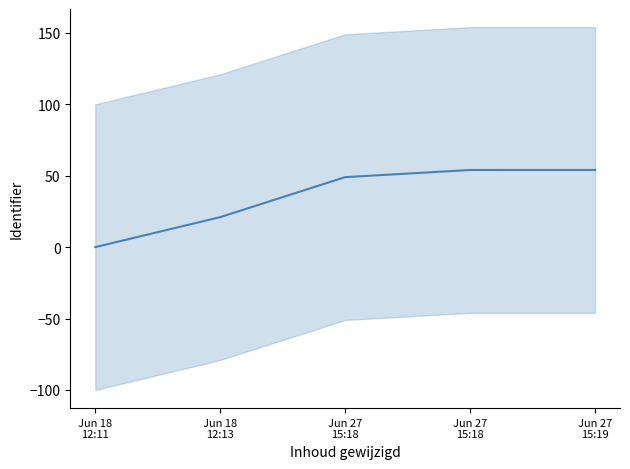

Reading left to right, extract all data points from this chart.

Jun 18
12:11=0	Jun 18
12:13=21	Jun 27
15:18=49	Jun 27
15:18=54	Jun 27
15:19=54